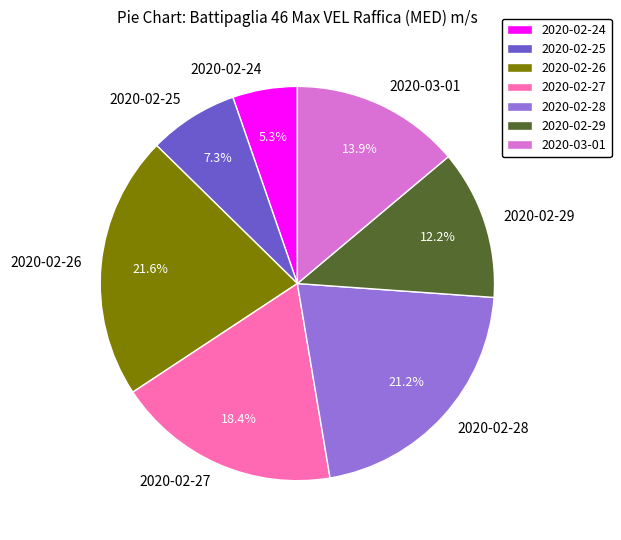

Combined, do 2020-02-27 and 2020-02-25 account for over 50%?

No